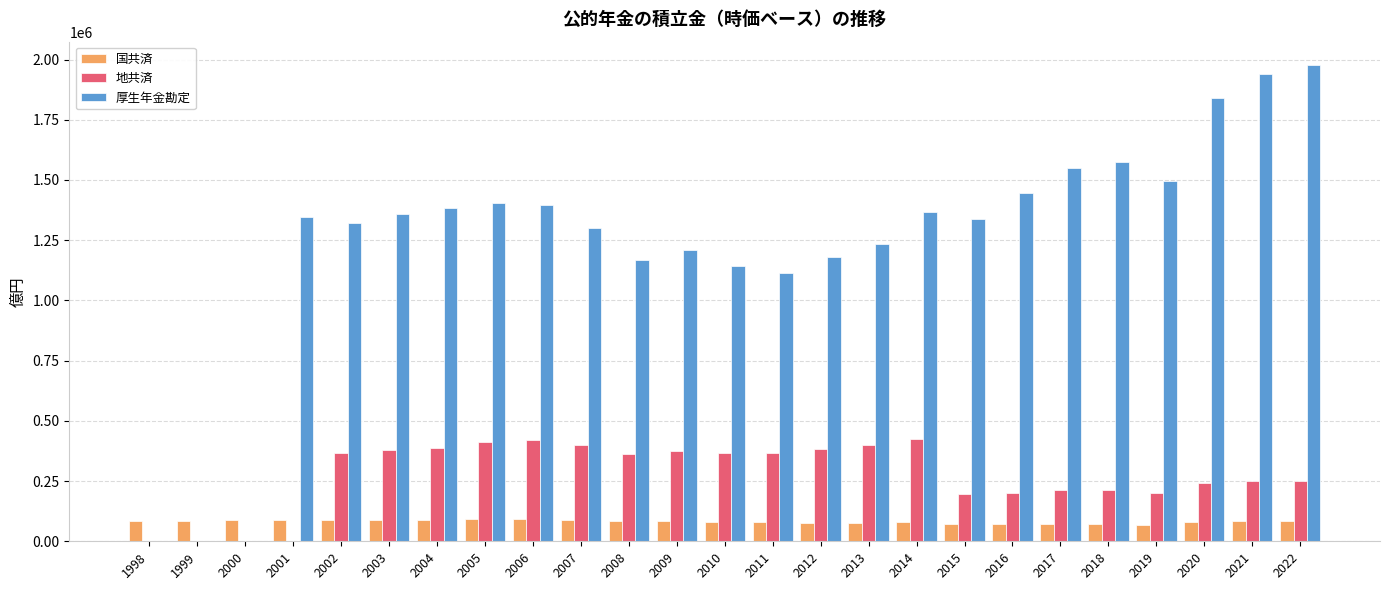

What is the greatest value displayed?

1975392